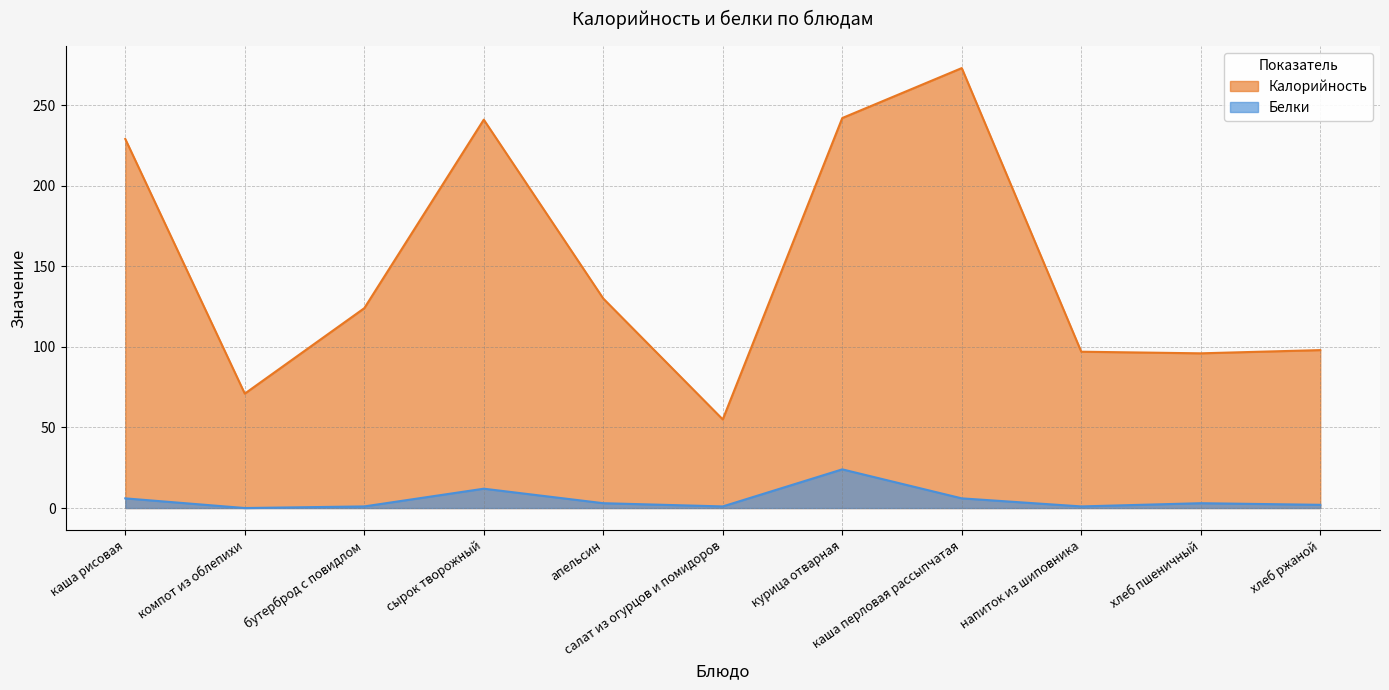

Count the number of categories in the chart.

11